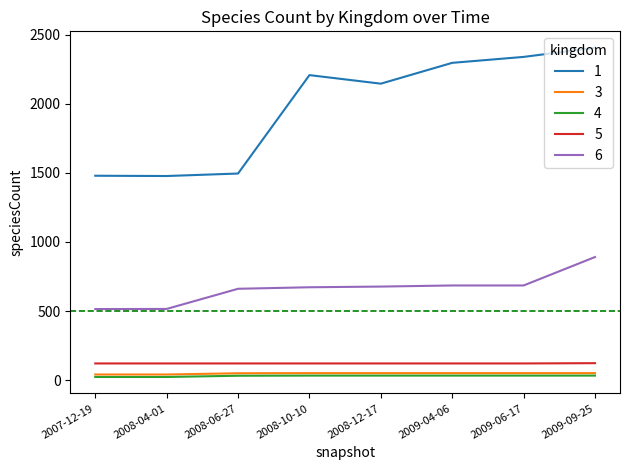

True or false: 1 and 6 intersect in this chart.

False